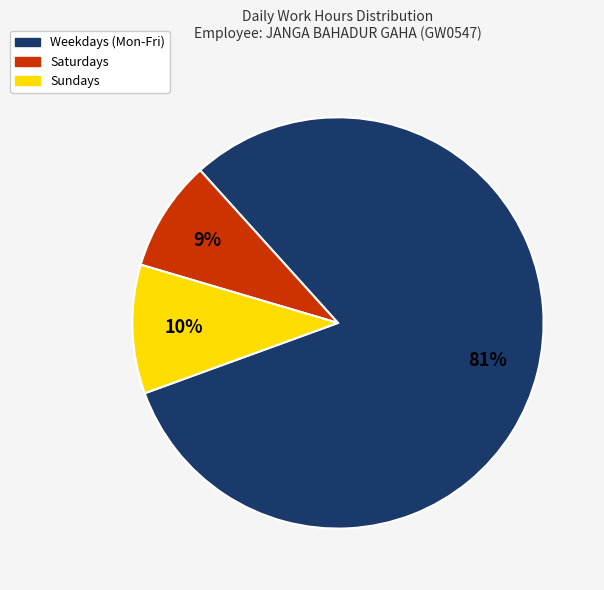

Count the number of slices in the pie.

3